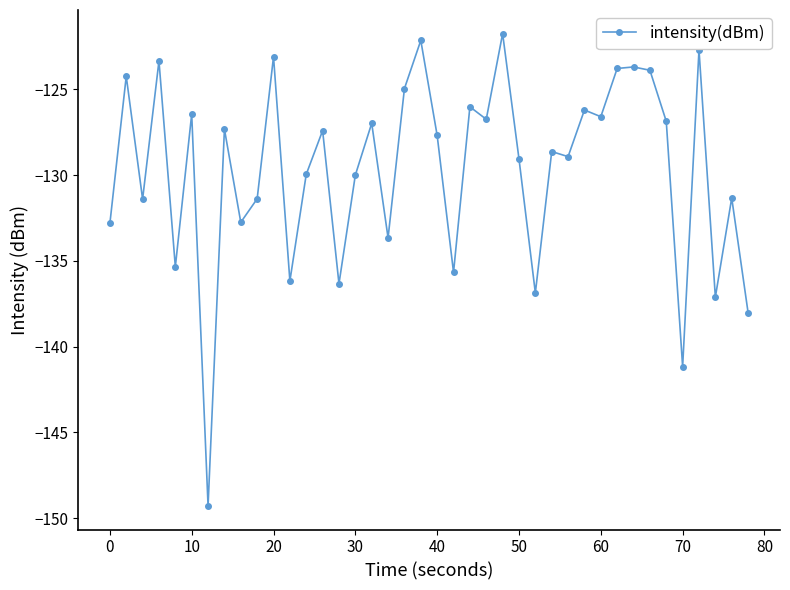

What is the smallest value displayed?

-149.3